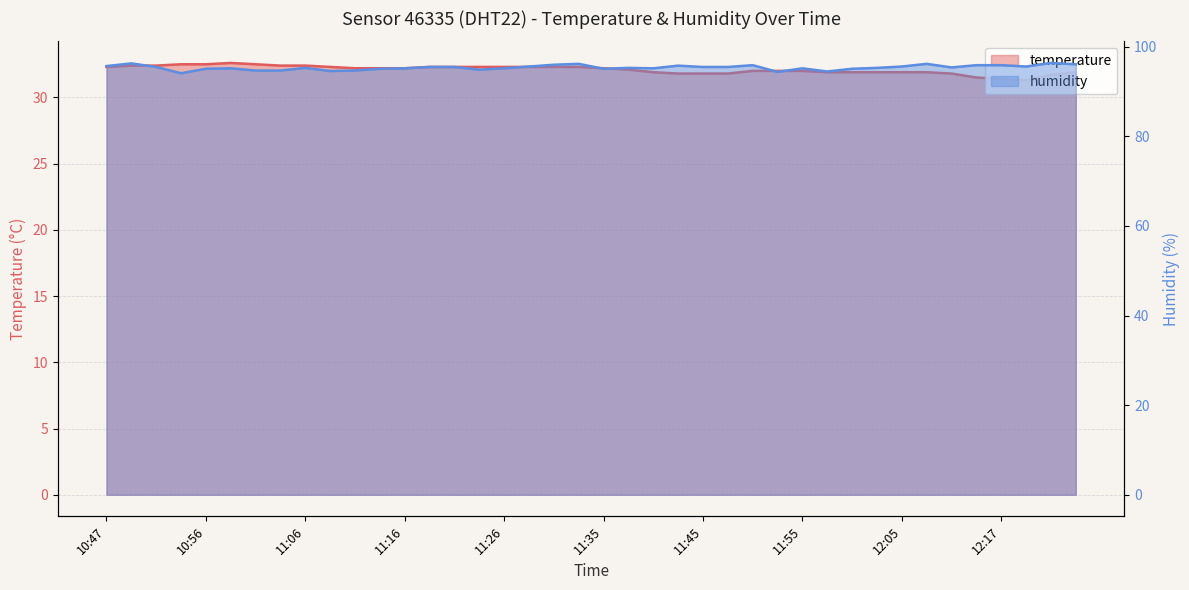

What is the difference between the maximum and minimum values in the humidity series?

2.3